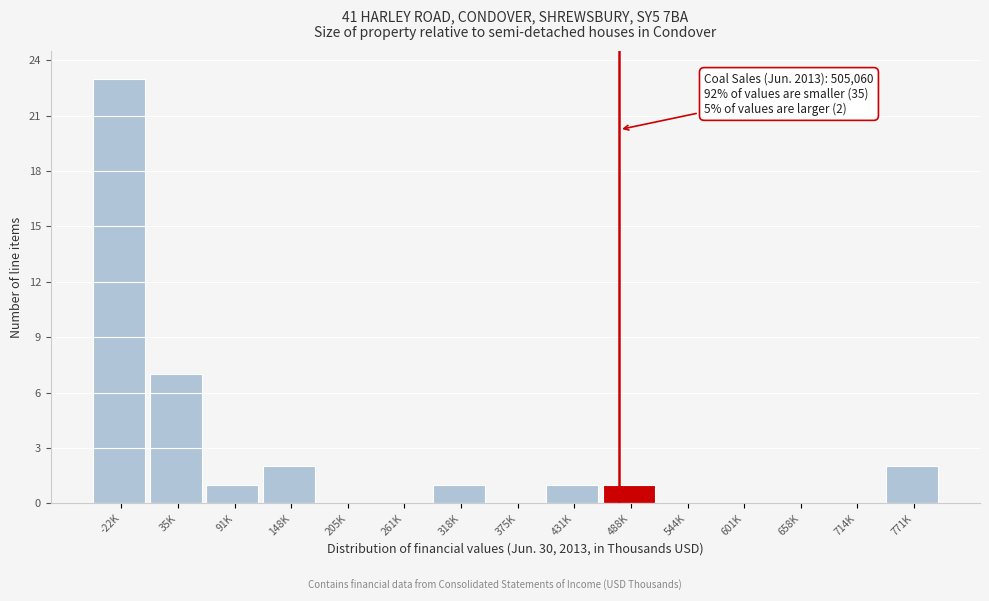

Reading right to left, extract all data points from this chart.

771K=2	714K=0	658K=0	601K=0	544K=0	488K=1	431K=1	375K=0	318K=1	261K=0	205K=0	148K=2	91K=1	35K=7	-22K=23